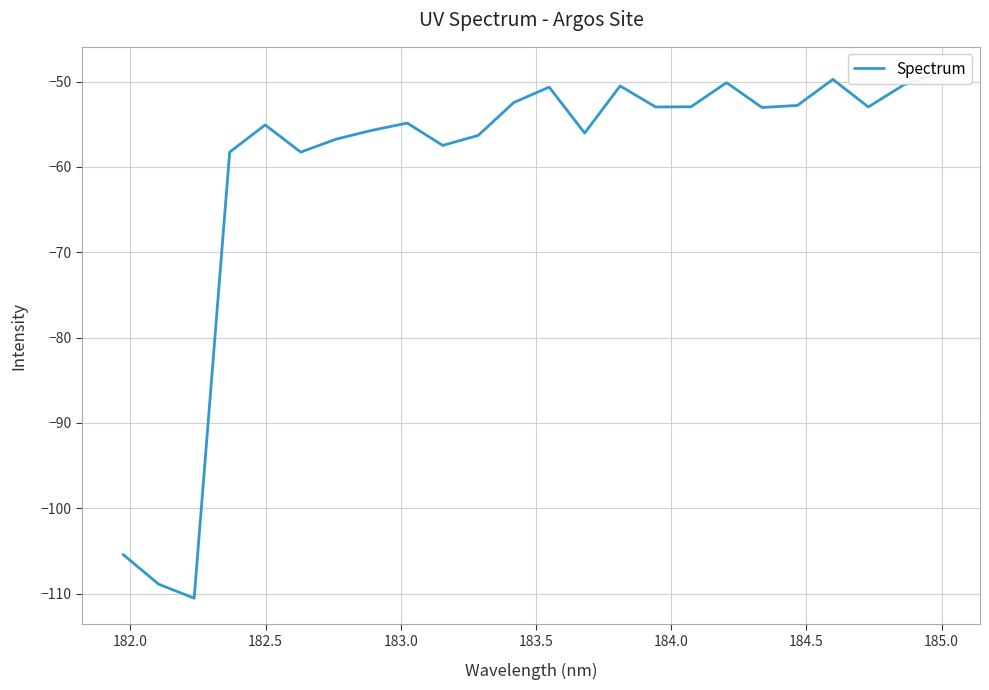

How many interior local valleys (lower than both neighbors) does the data have?

7